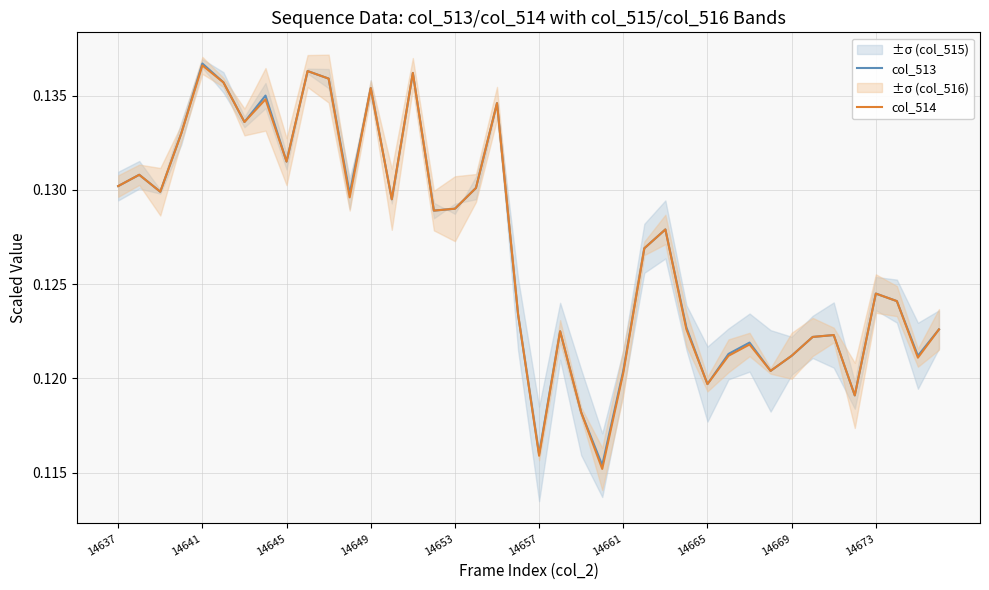

Reading left to right, extract all data points from this chart.

col_513: 0.1	0.1	0.1	0.1	0.1	0.1	0.1	0.1	0.1	0.1	0.1	0.1	0.1	0.1	0.1	0.1	0.1	0.1	0.1	0.1	0.1	0.1	0.1	0.1	0.1	0.1	0.1	0.1	0.1	0.1	0.1	0.1	0.1	0.1	0.1	0.1	0.1	0.1	0.1	0.1
col_514: 0.1	0.1	0.1	0.1	0.1	0.1	0.1	0.1	0.1	0.1	0.1	0.1	0.1	0.1	0.1	0.1	0.1	0.1	0.1	0.1	0.1	0.1	0.1	0.1	0.1	0.1	0.1	0.1	0.1	0.1	0.1	0.1	0.1	0.1	0.1	0.1	0.1	0.1	0.1	0.1